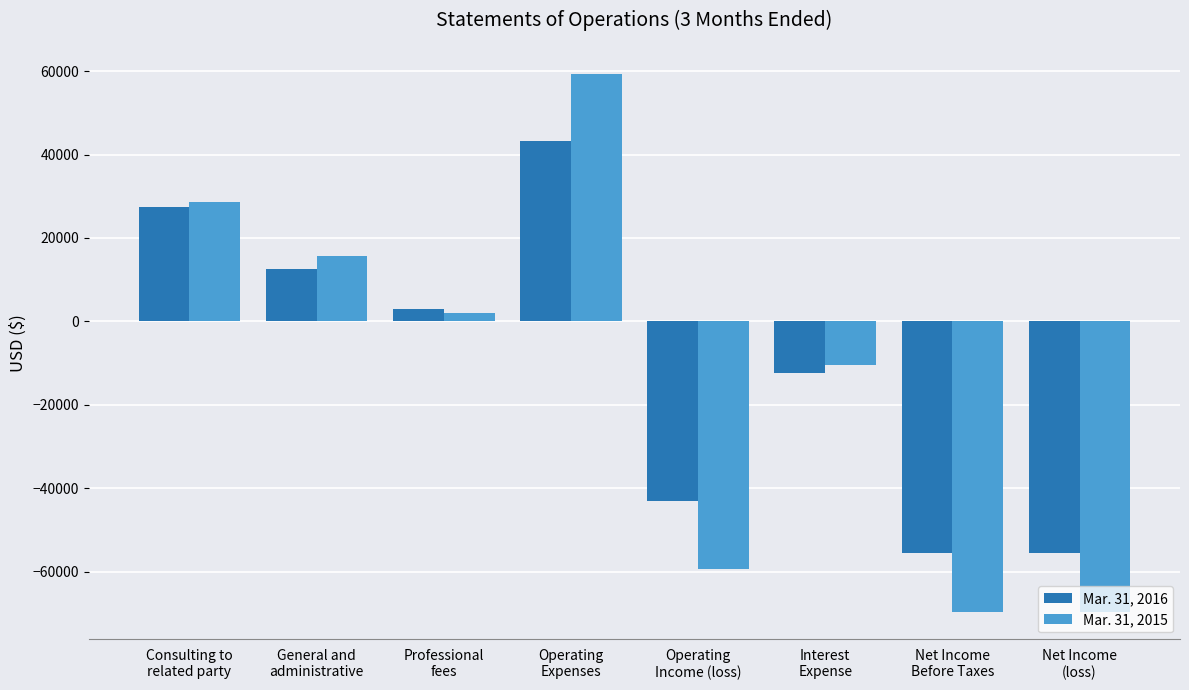

What are all the series names shown in the legend?

Mar. 31, 2016, Mar. 31, 2015